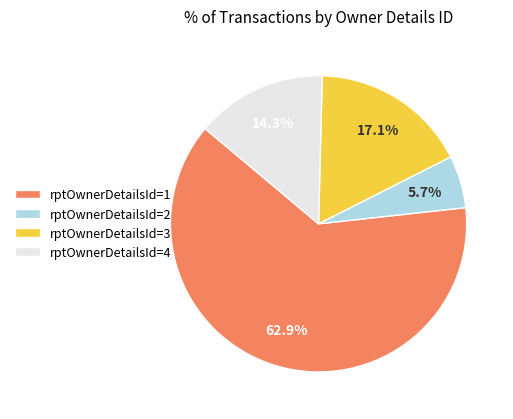

How many slices are in this pie chart?

4